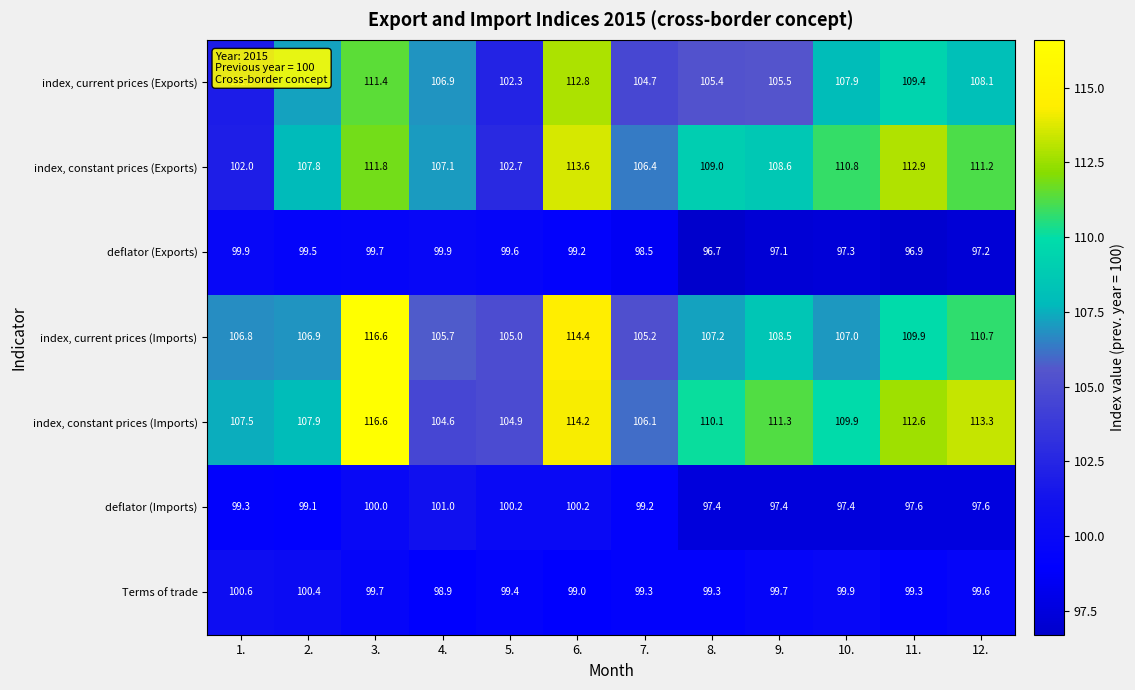

Which series has the widest spread of values?

index, constant prices (Imports)